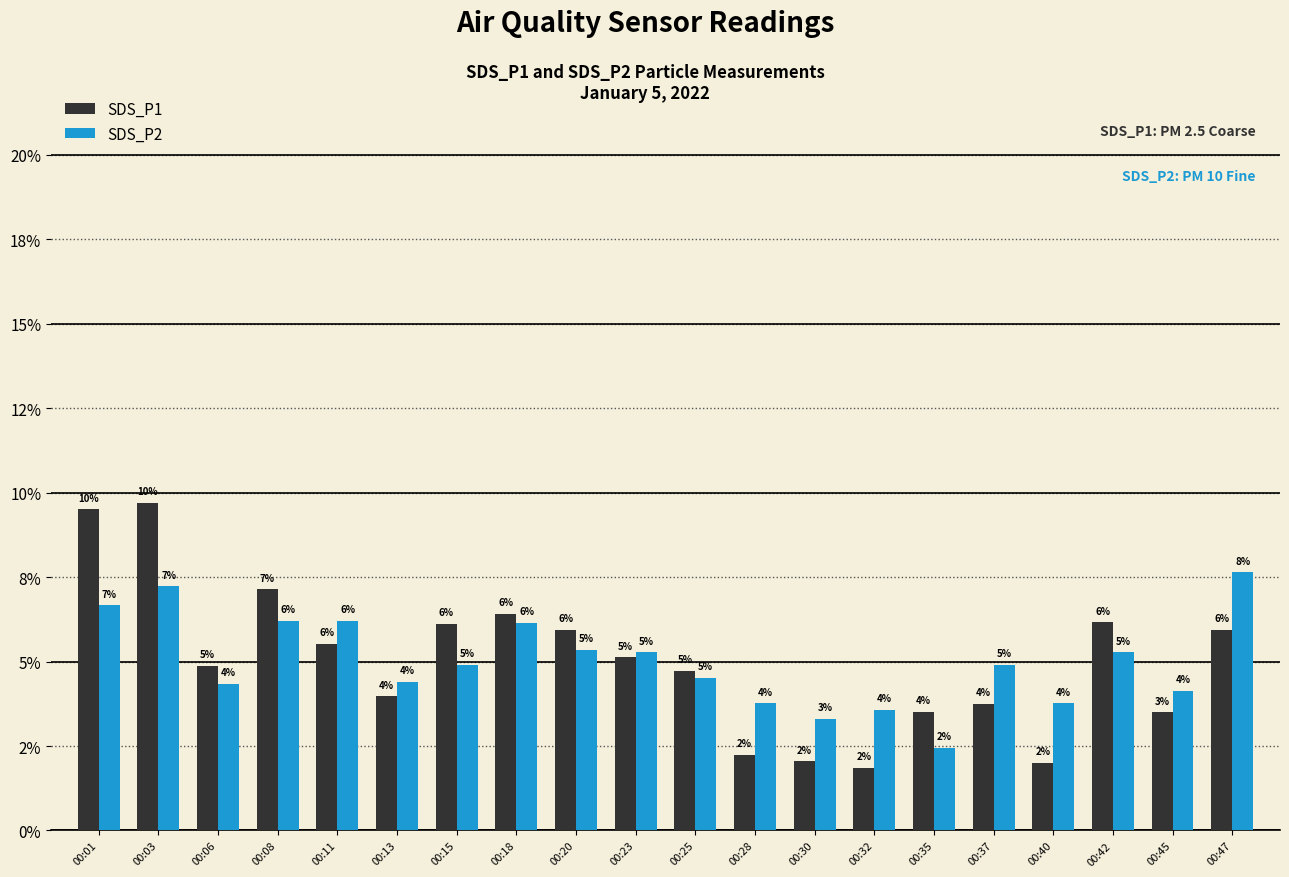

Reading left to right, list all the values displayed in this chart.

SDS_P1: 00:01=9.5	00:03=9.7	00:06=4.9	00:08=7.1	00:11=5.5	00:13=4.0	00:15=6.1	00:18=6.4	00:20=5.9	00:23=5.1	00:25=4.7	00:28=2.2	00:30=2.0	00:32=1.9	00:35=3.5	00:37=3.7	00:40=2.0	00:42=6.2	00:45=3.5	00:47=5.9
SDS_P2: 00:01=6.7	00:03=7.2	00:06=4.3	00:08=6.2	00:11=6.2	00:13=4.4	00:15=4.9	00:18=6.1	00:20=5.3	00:23=5.3	00:25=4.5	00:28=3.8	00:30=3.3	00:32=3.6	00:35=2.4	00:37=4.9	00:40=3.8	00:42=5.3	00:45=4.1	00:47=7.6